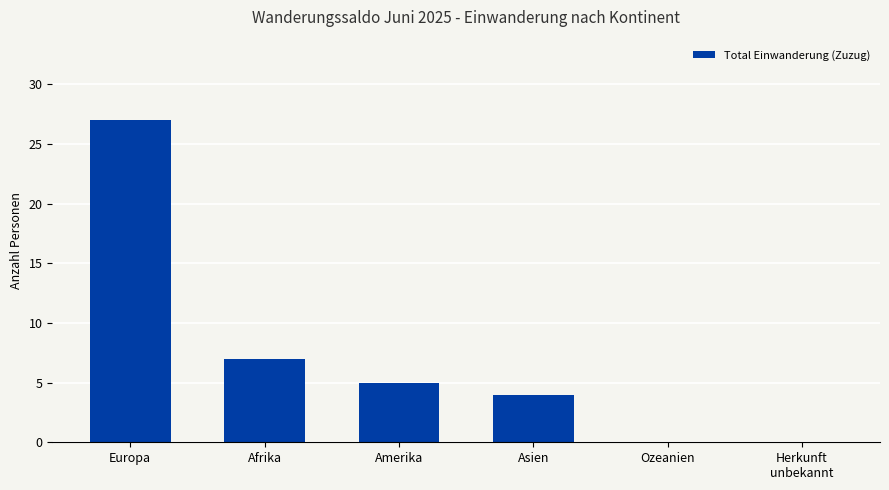

At which label is the value closest to 13?

Afrika